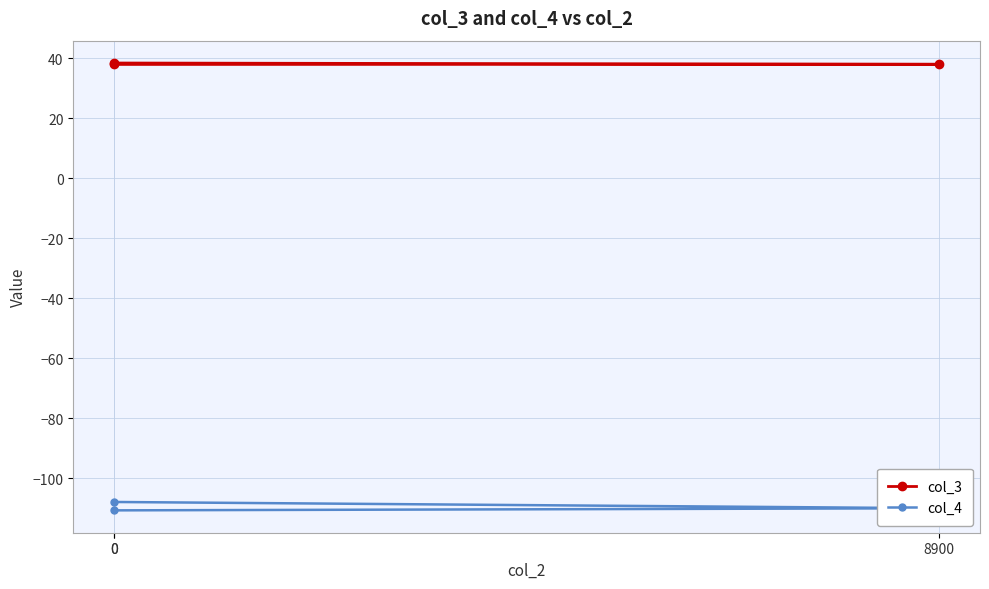

Read the col_4 value at 0.

-110.7